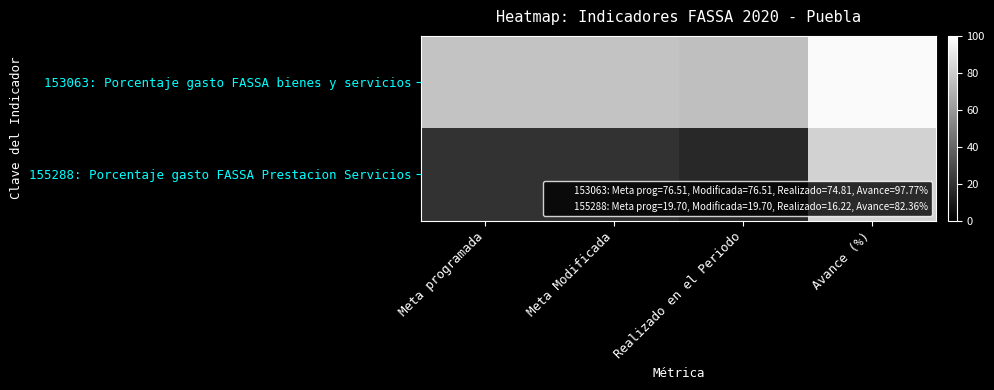

Rank the series by their maximum value, from lowest to highest.

155288: Porcentaje gasto FASSA Prestacion Servicios, 153063: Porcentaje gasto FASSA bienes y servicios